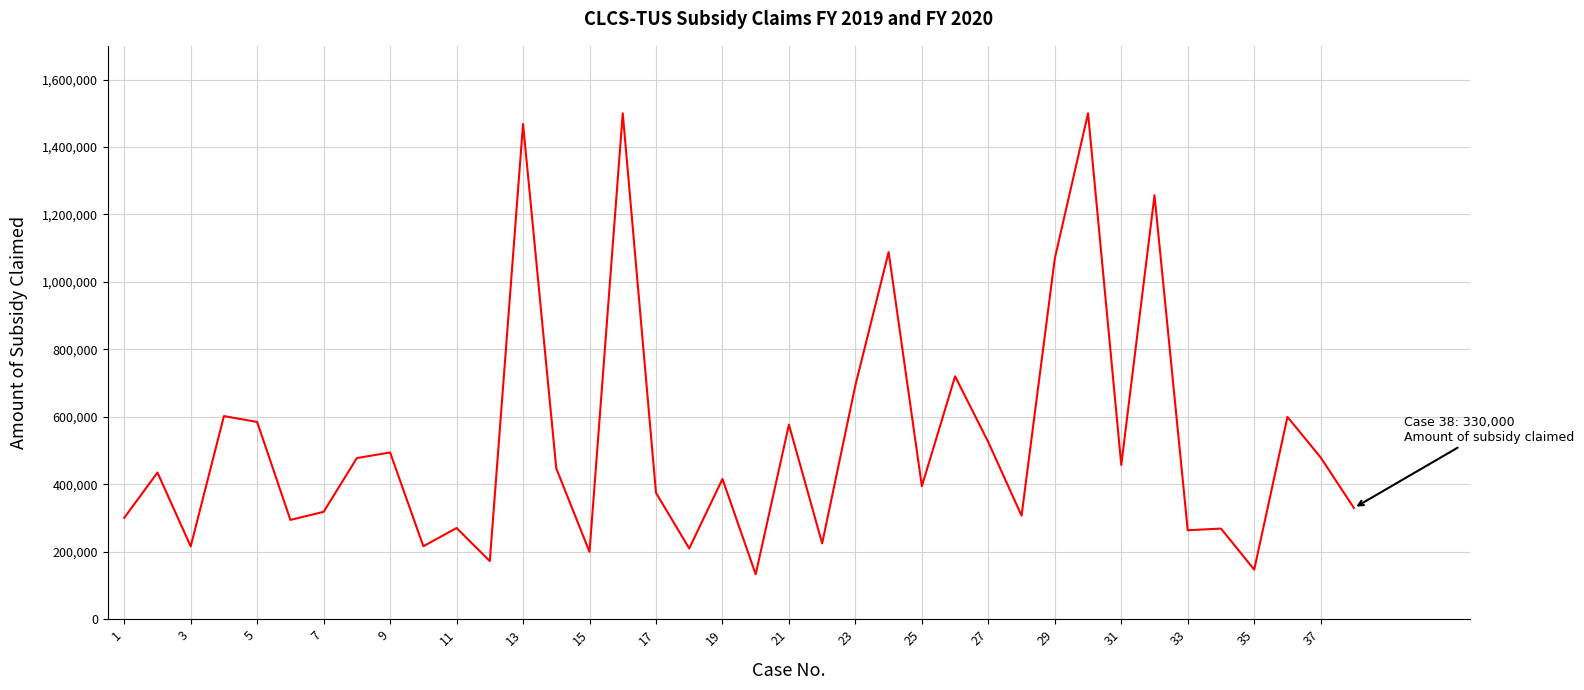

What is the minimum value shown in the chart?

133500